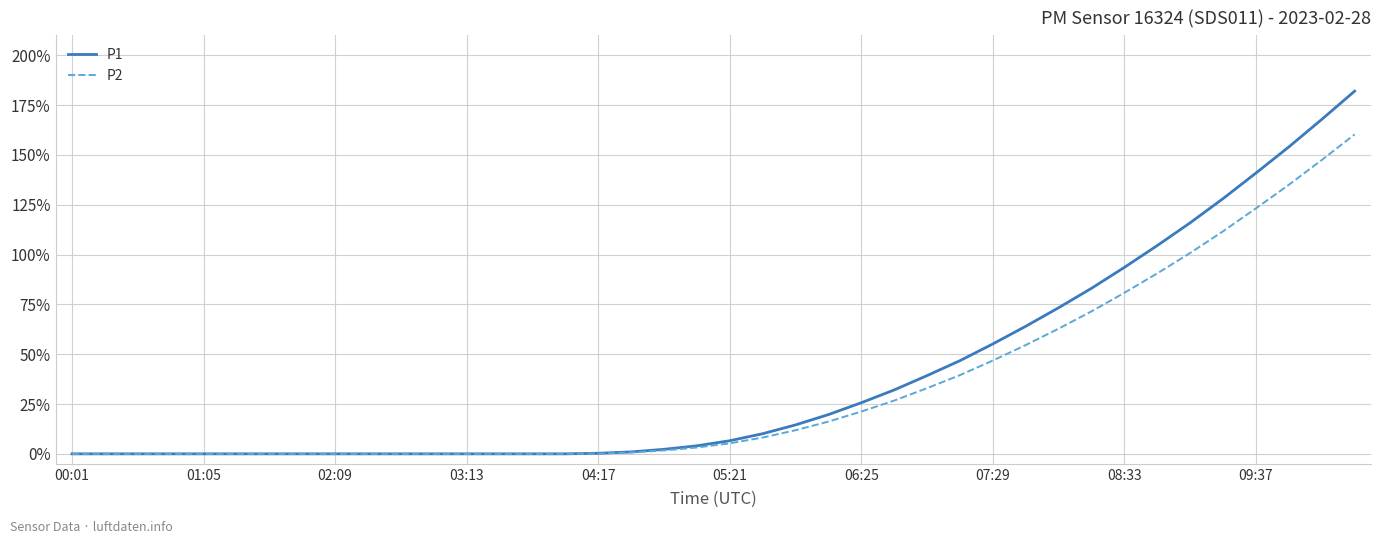

Which series has the widest spread of values?

P1